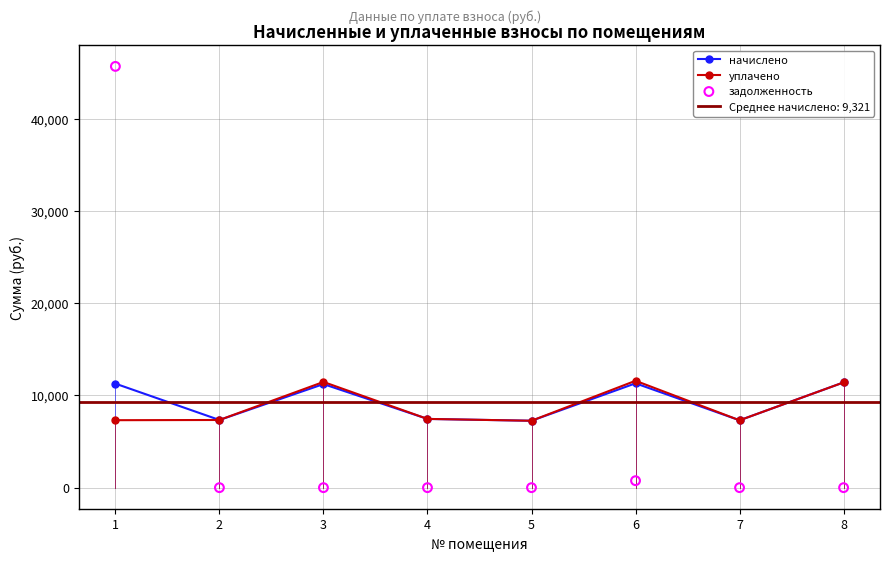

At how many categories does at least one series exceed 41240?

1